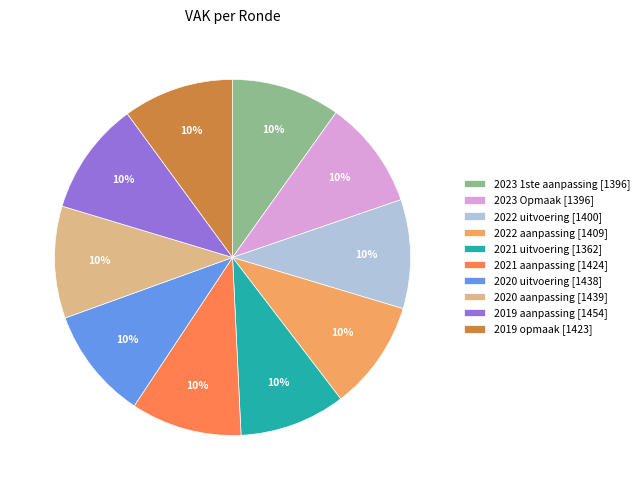

What percentage is the 2023 1ste aanpassing slice, to the nearest percent?

10%